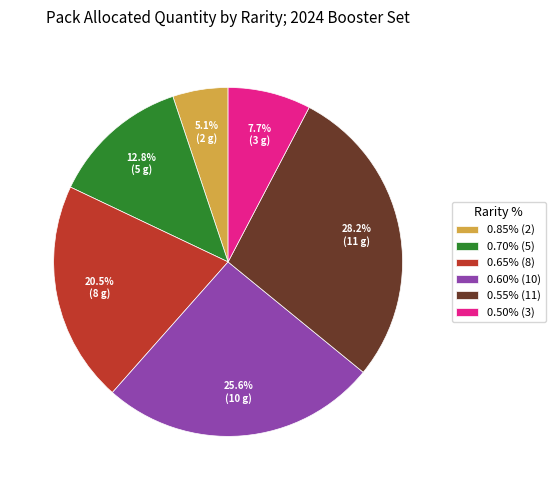

What is the ratio of the value at 0.55% (11) to the value at 0.85% (2)?

5.5